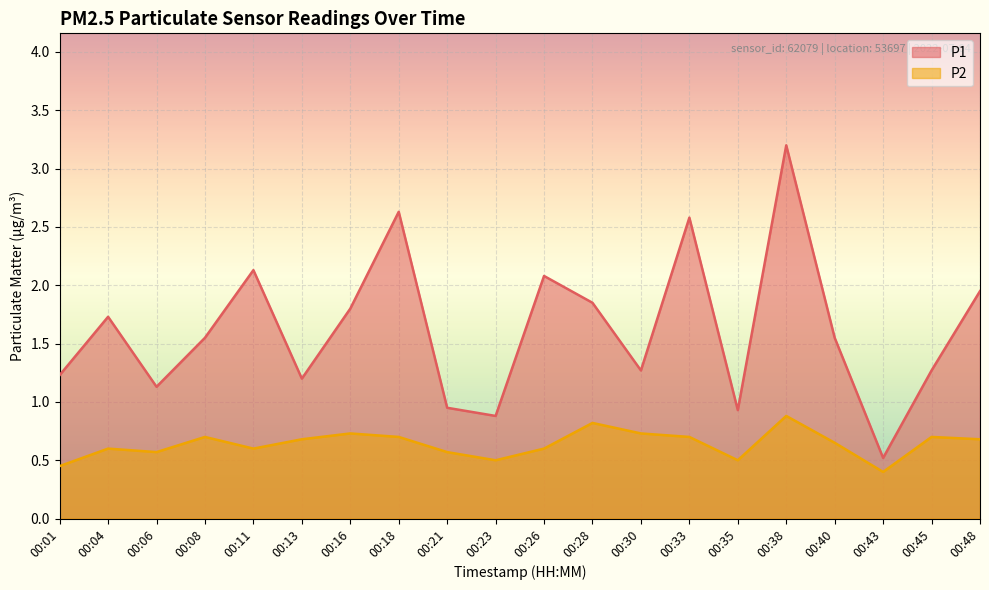

Reading left to right, transcribe all the data shown in this chart.

P1: 1.2	1.7	1.1	1.6	2.1	1.2	1.8	2.6	0.9	0.9	2.1	1.9	1.3	2.6	0.9	3.2	1.6	0.5	1.3	1.9
P2: 0.5	0.6	0.6	0.7	0.6	0.7	0.7	0.7	0.6	0.5	0.6	0.8	0.7	0.7	0.5	0.9	0.7	0.4	0.7	0.7